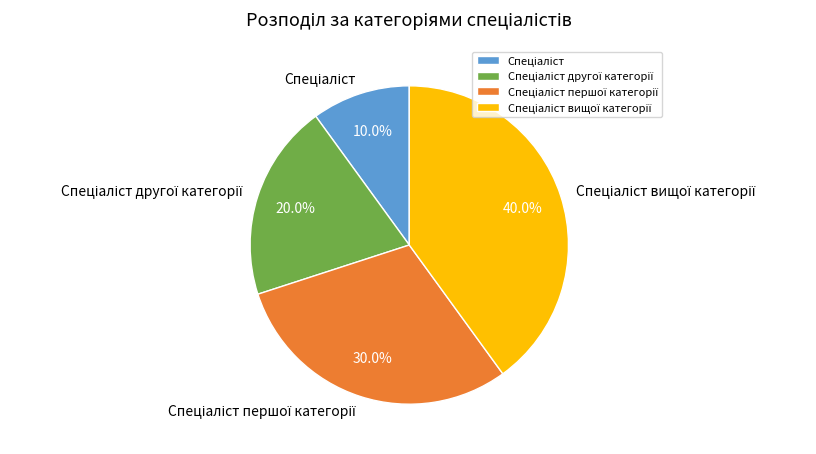

How many slices are in this pie chart?

4